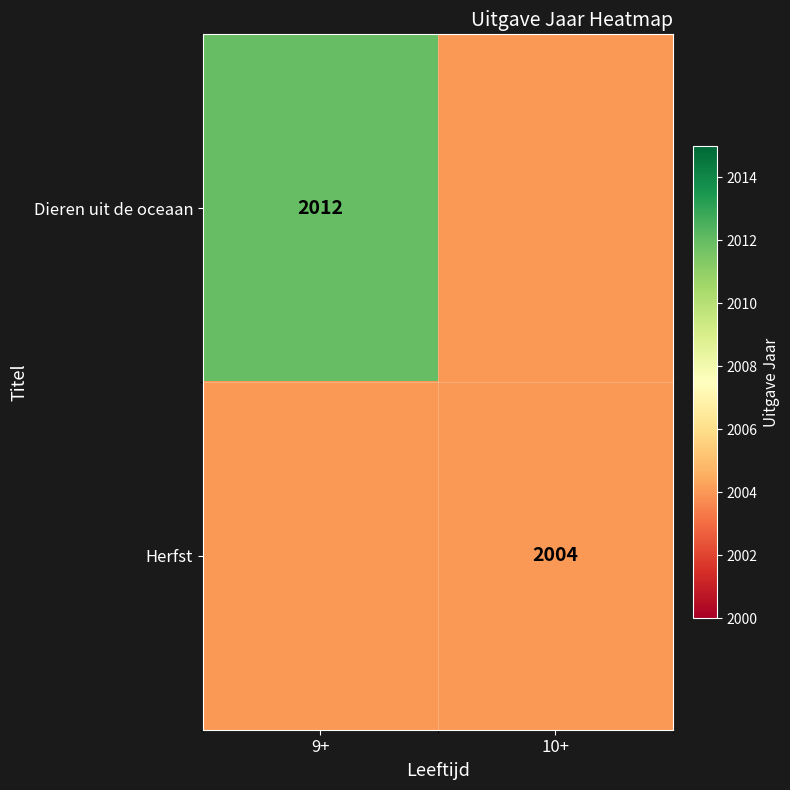

Which label corresponds to the smallest value in the chart?

10+